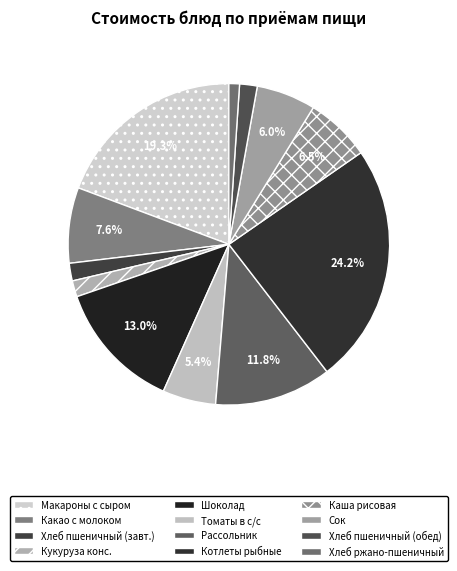

Between Томаты в с/с and Хлеб пшеничный (обед), which is larger?

Томаты в с/с